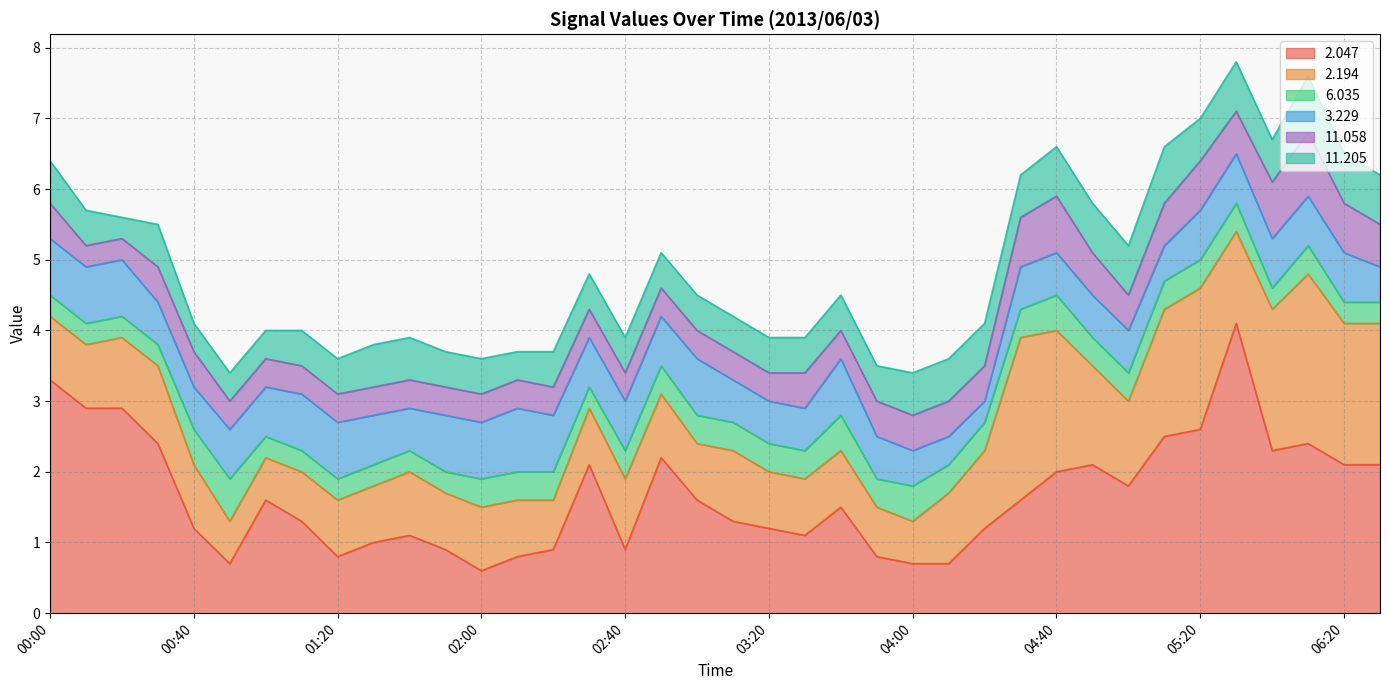

How many data points in   2.047 are less than 1?

10